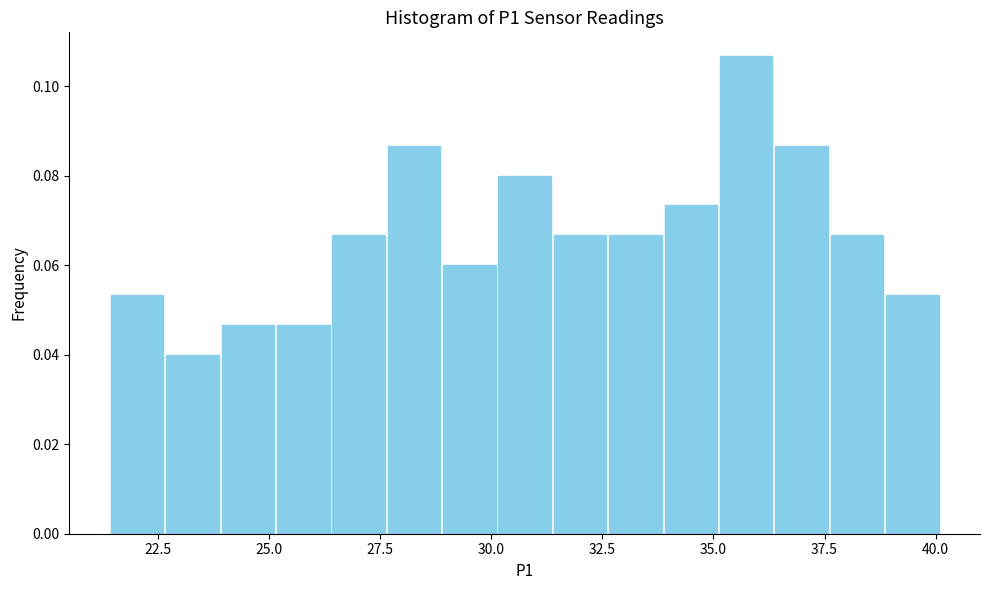

Read against the x-axis, roughly where is the centre of the tallest bar?

35.5